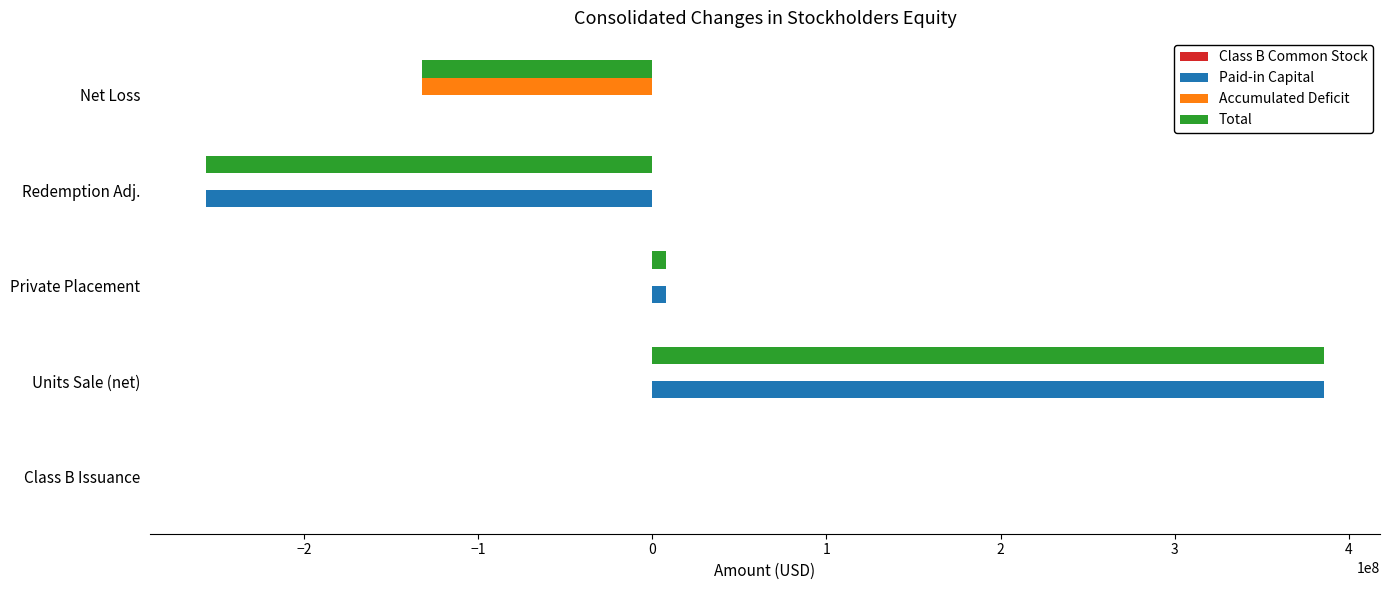

What is the sum of all Paid-in Capital values?

137202162